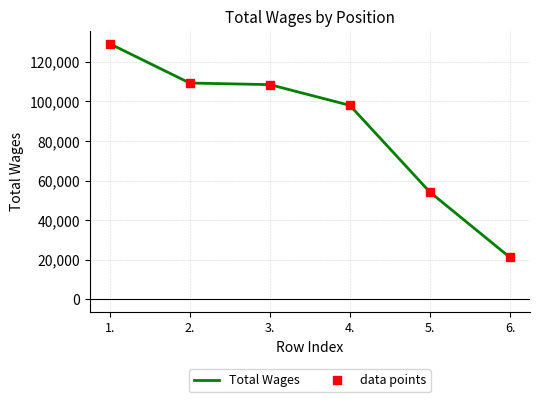

What is the sum of the data points values at 4. and 3.?

206553